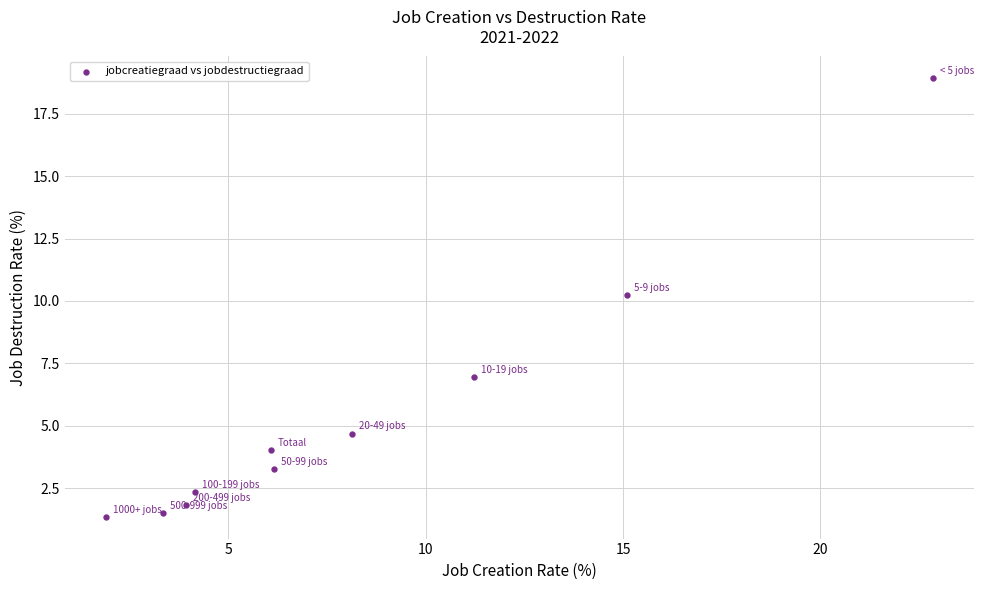

What is the range of X values (max minus min)?

20.9